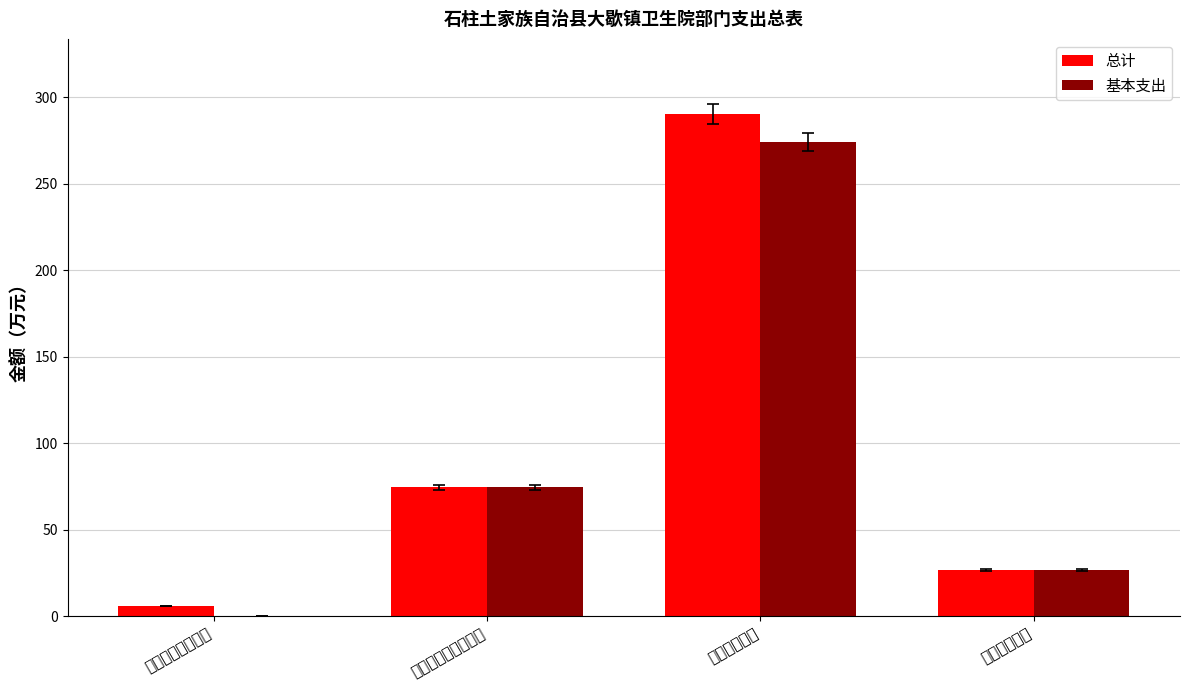

List the labels in order of 基本支出 value, smallest first.

一般公共服务支出, 住房保障支出, 社会保障和就业支出, 卫生健康支出